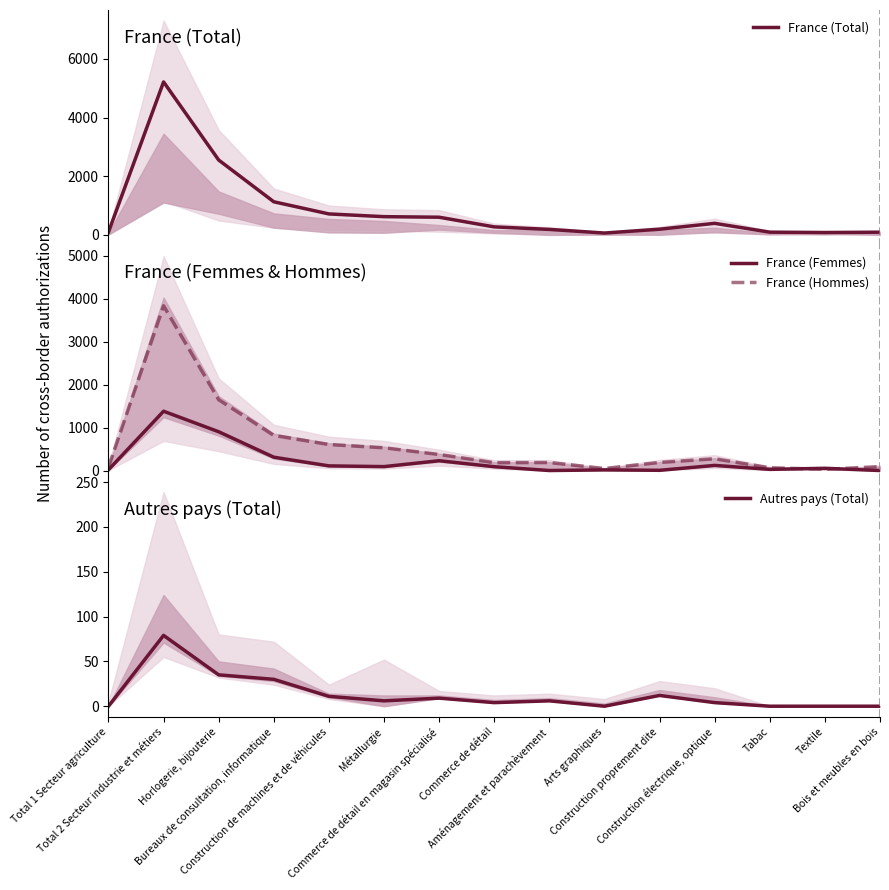

Is the value of Autres pays (Total) at Horlogerie, bijouterie greater than the value of France (Femmes) at Commerce de détail?

No